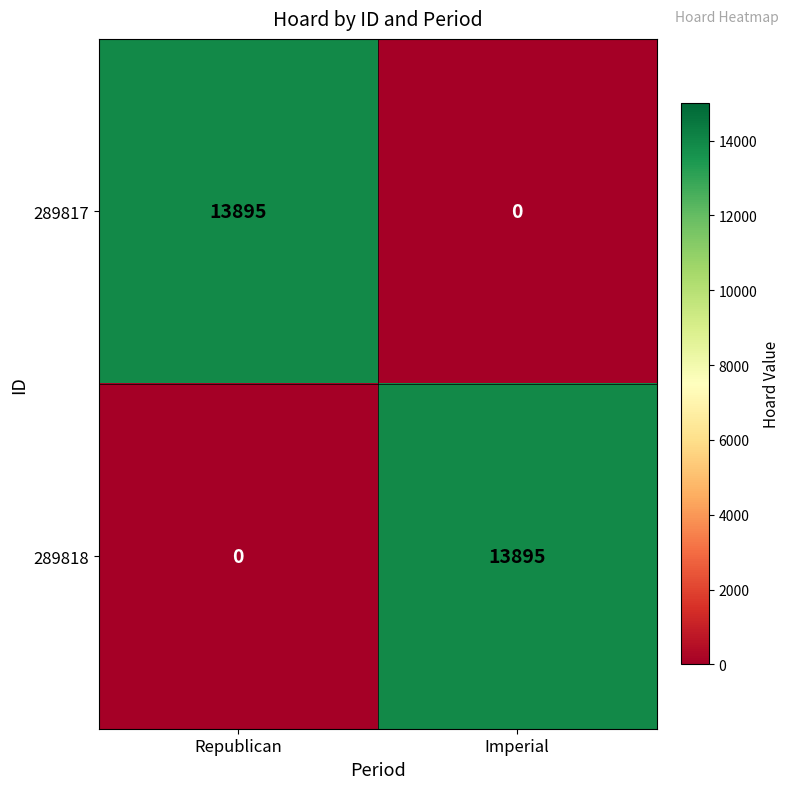

Is it true that 289817 equals -8338 at Imperial?

False